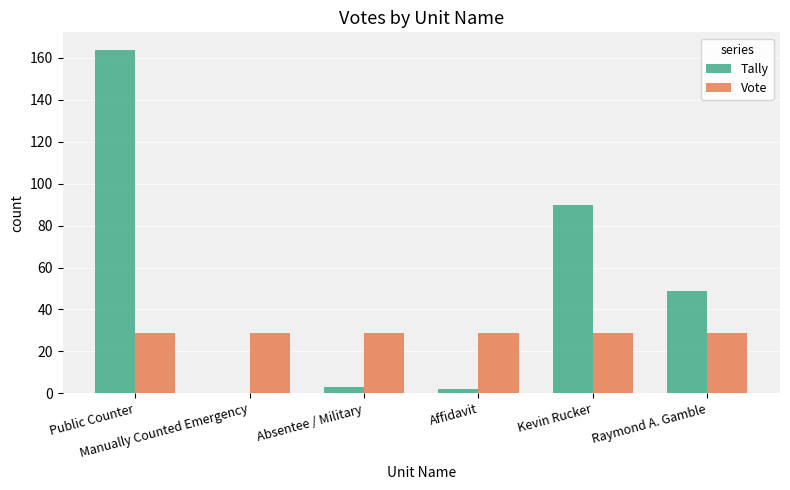

What is the maximum value for Tally?

164